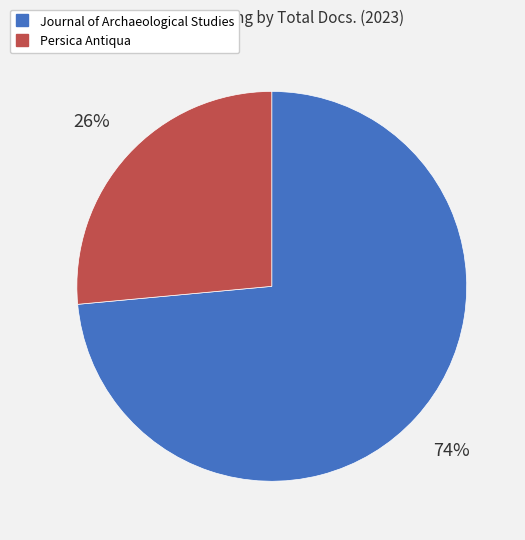

Approximately how many times larger is the value at Journal of Archaeological Studies compared to Persica Antiqua?

2.8